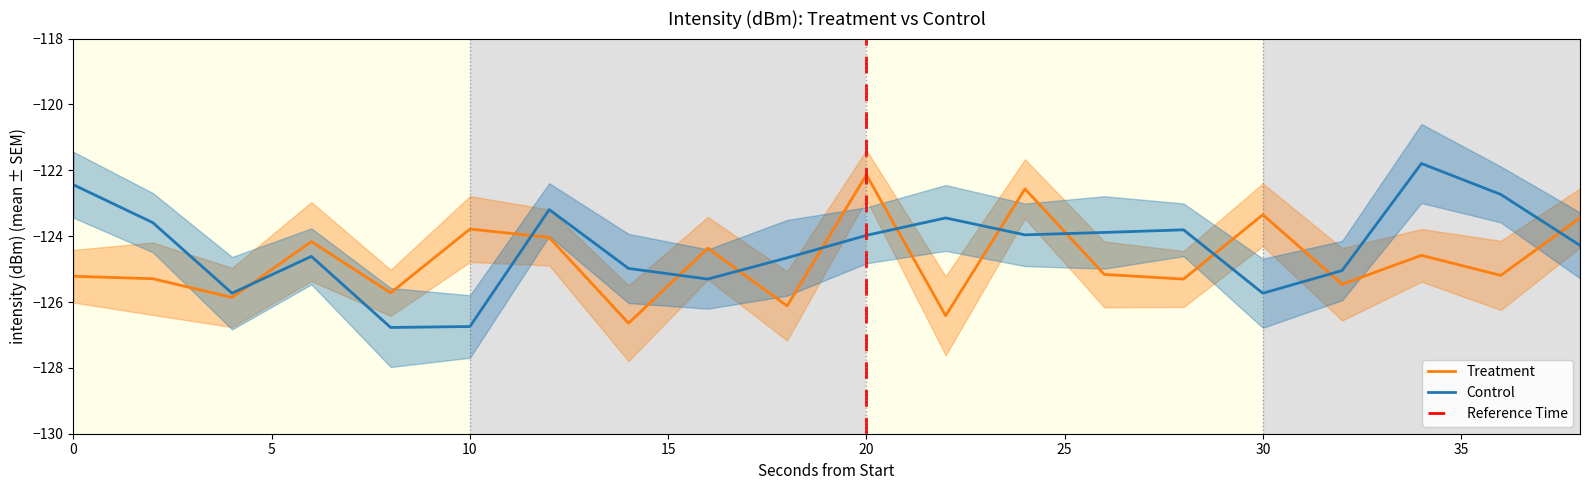

The Control series shows -74.5 at 14. True or false?

False